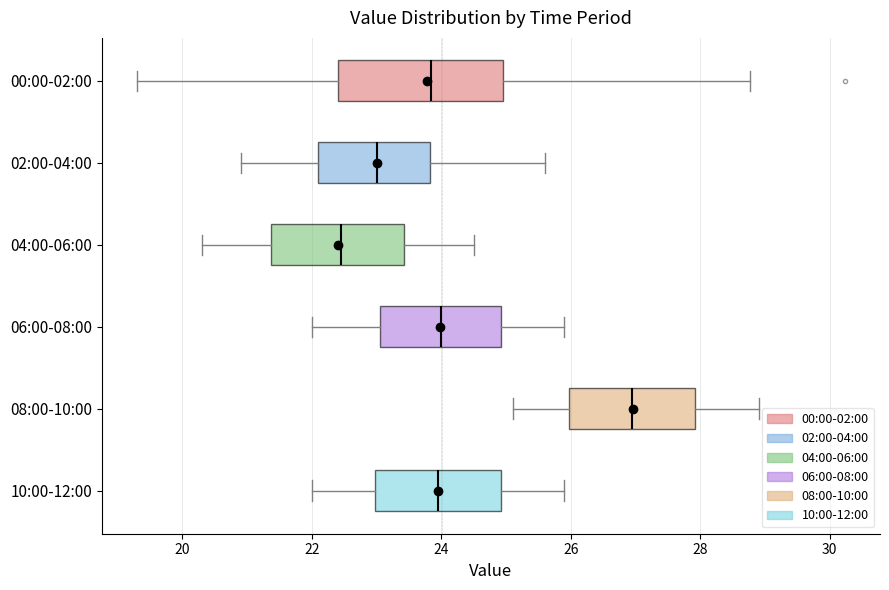

Reading bottom to top, transcribe this box plot: for each box, give where its median line is, the range the box spans, and where its two whiskers end, as read against the x-axis. The values are not printed on the chart, so give them approximately, as read against the axis.

10:00-12:00: median 24.0, box 23.0 to 25.0, whiskers 22.0 to 26.0
08:00-10:00: median 27.0, box 26.0 to 28.0, whiskers 25.2 to 29.0
06:00-08:00: median 24.0, box 23.0 to 25.0, whiskers 22.0 to 26.0
04:00-06:00: median 22.4, box 21.4 to 23.4, whiskers 20.4 to 24.6
02:00-04:00: median 23.0, box 22.2 to 23.8, whiskers 21.0 to 25.6
00:00-02:00: median 23.8, box 22.4 to 25.0, whiskers 19.4 to 28.8